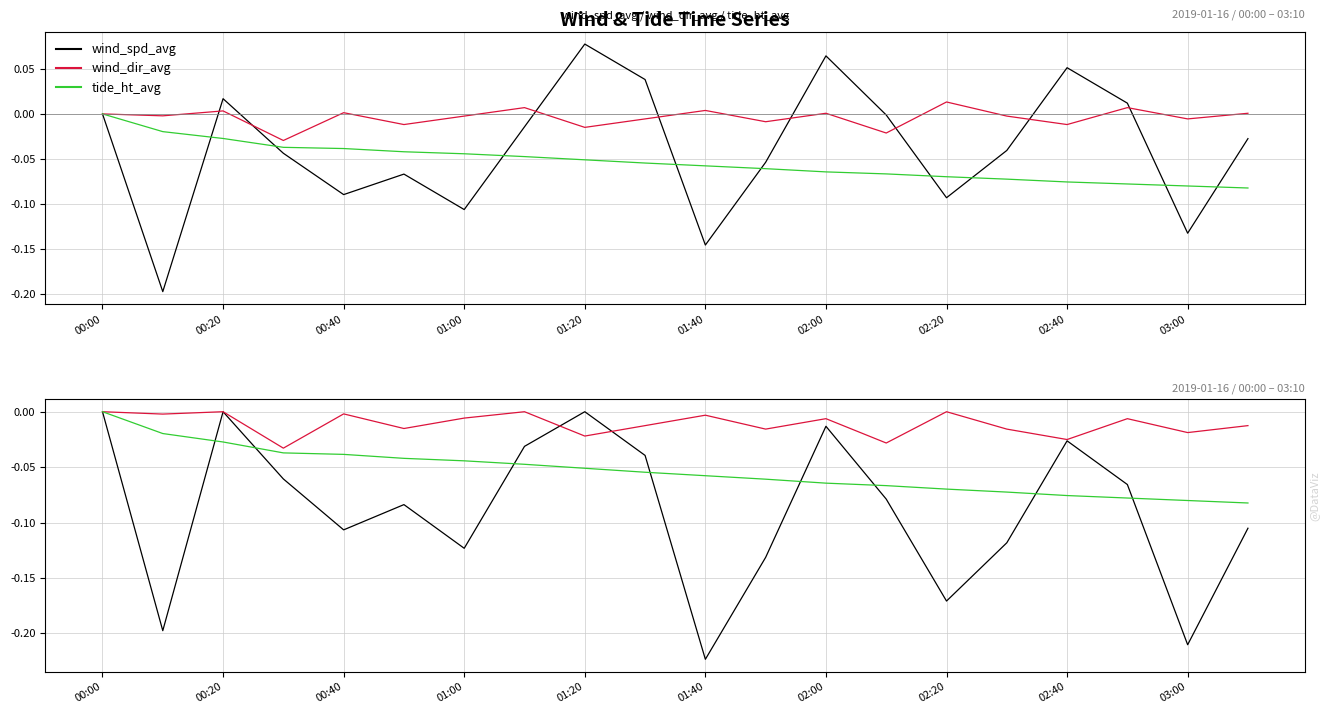

The value of wind_dir_avg at 00:40 is -0.0. True or false?

False